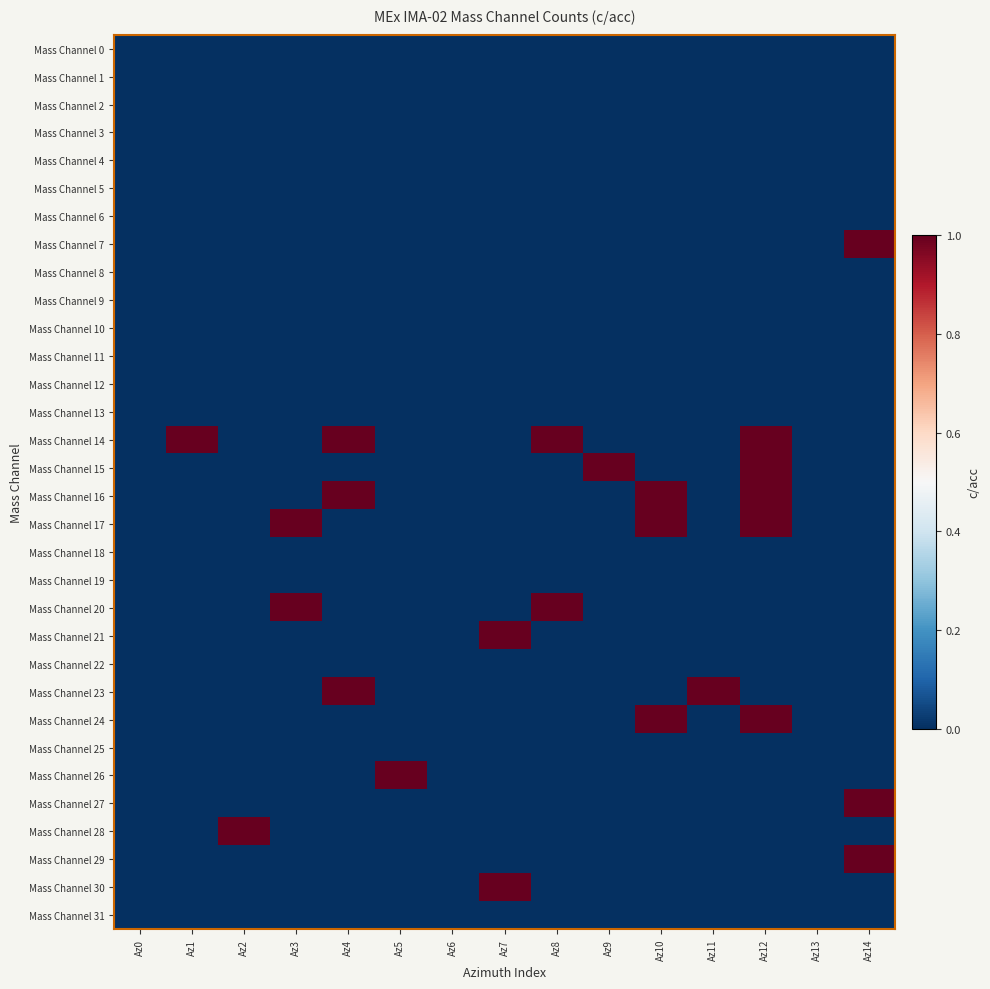

Which category has the lowest value across all series?

Az0